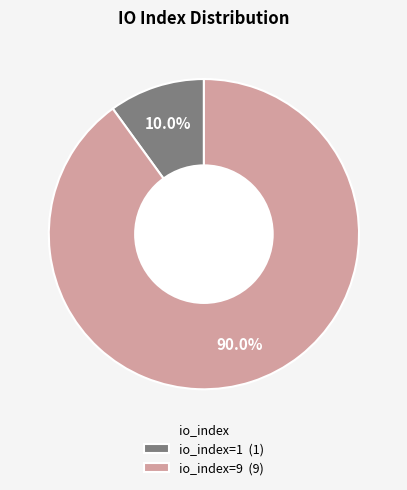

Between io_index=9 and io_index=1, which is larger?

io_index=9